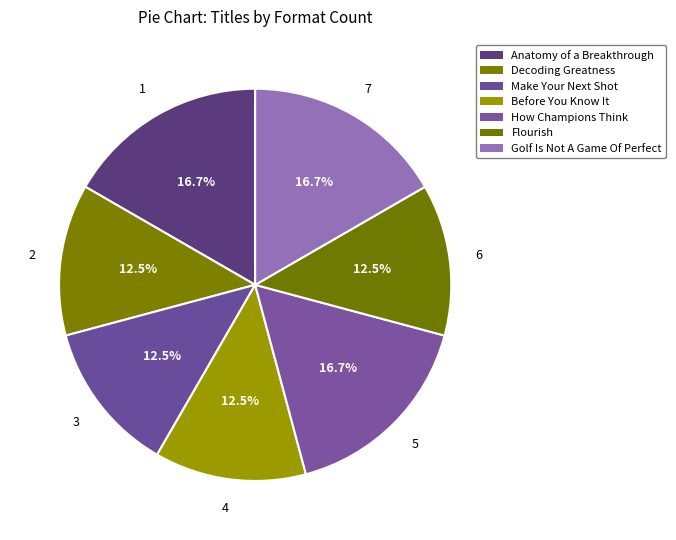

Count the number of slices in the pie.

7